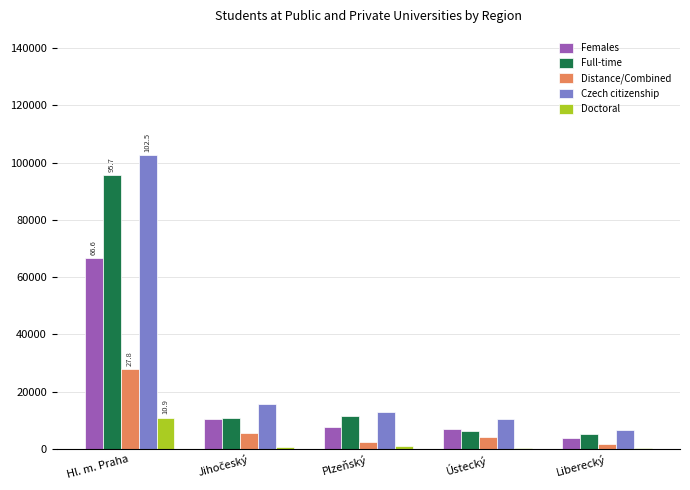

Which category has the highest value in the Full-time series?

Hl. m. Praha